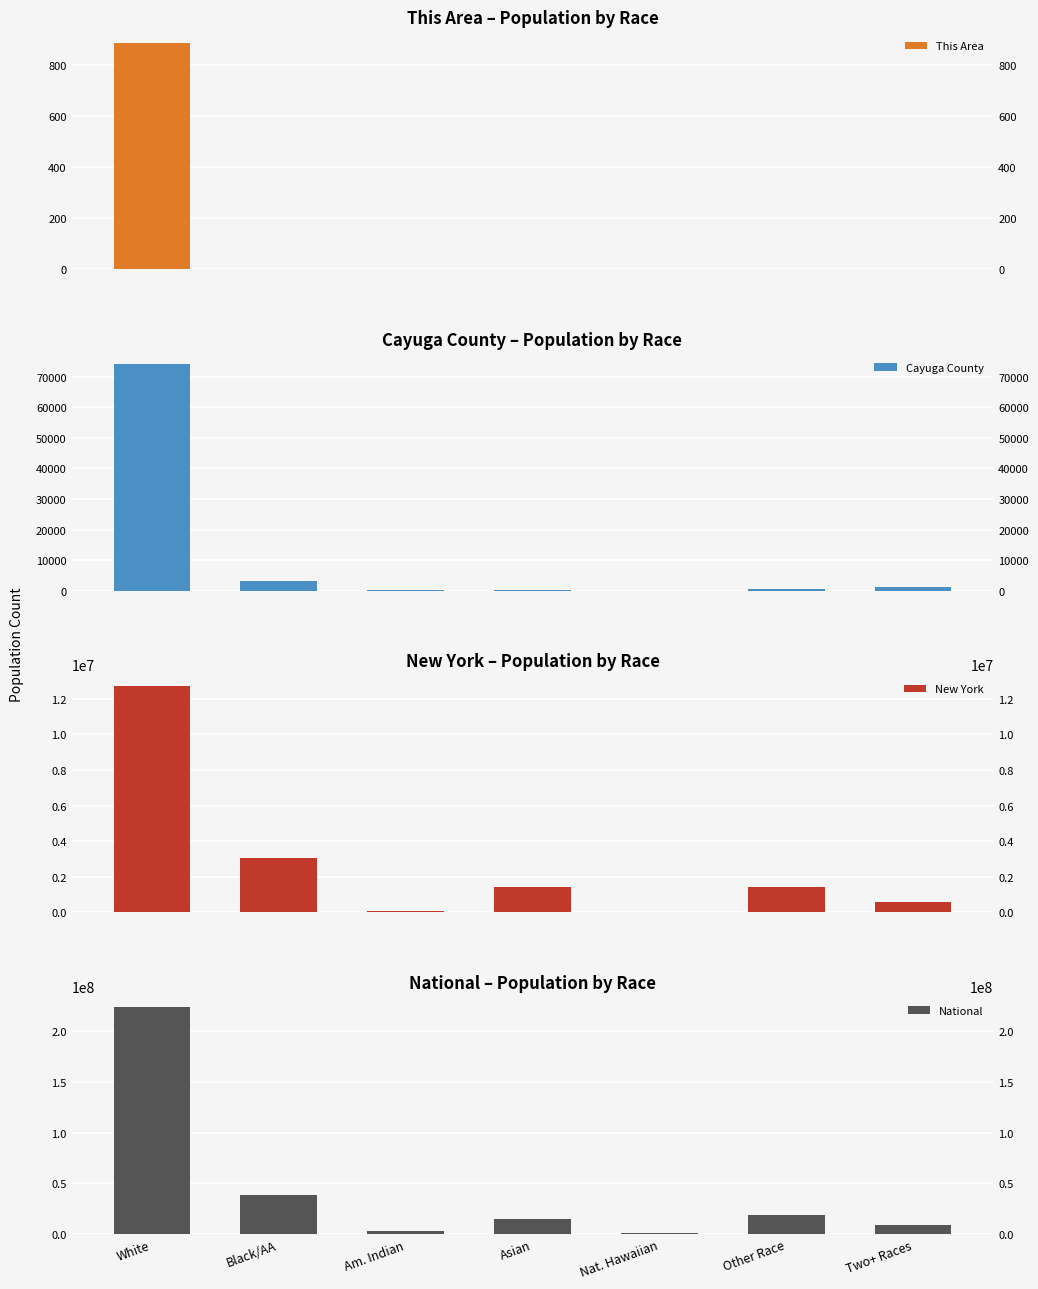

What is the difference between the highest and lowest values at White?

223552378